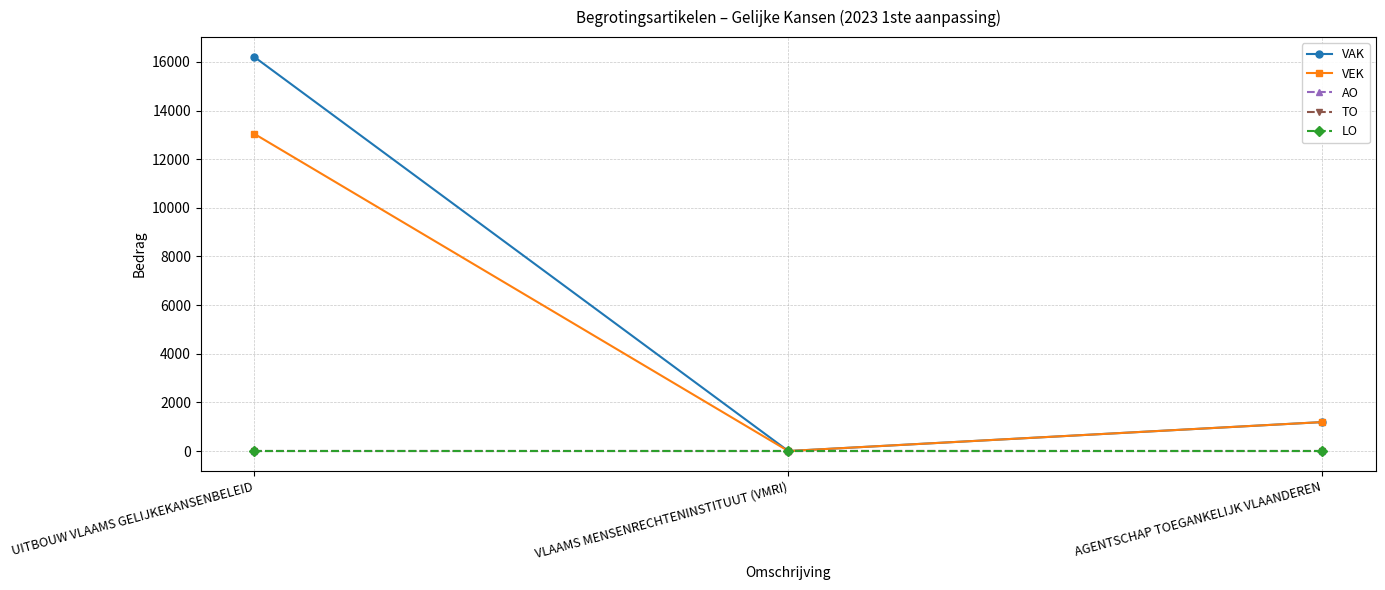

List the labels in order of VEK value, largest first.

UITBOUW VLAAMS GELIJKEKANSENBELEID, AGENTSCHAP TOEGANKELIJK VLAANDEREN, VLAAMS MENSENRECHTENINSTITUUT (VMRI)